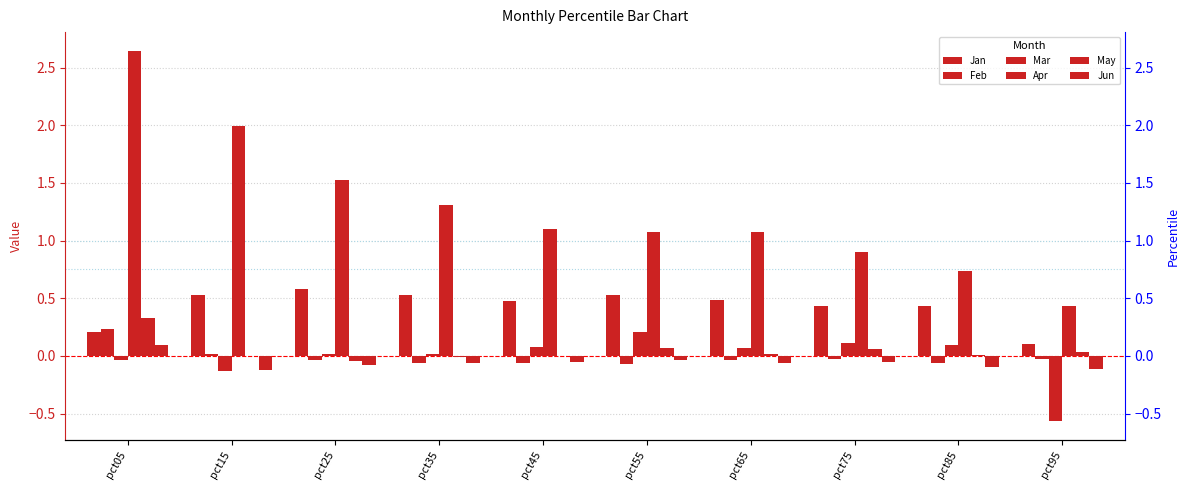

Which series has the largest total across all categories?

Apr